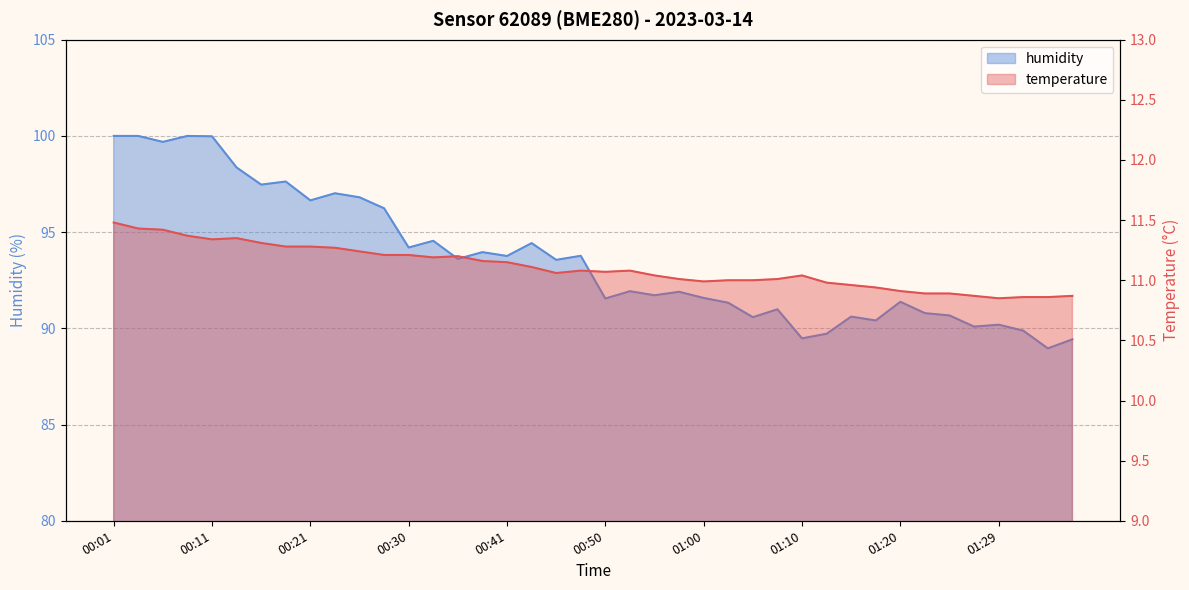

What are all the series names shown in the legend?

temperature, humidity